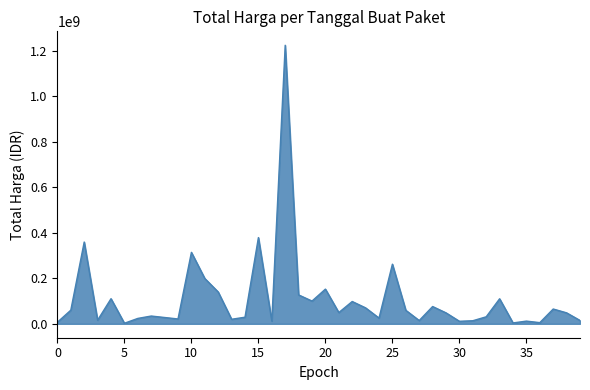

What is the difference between the maximum and minimum values?

1222286250